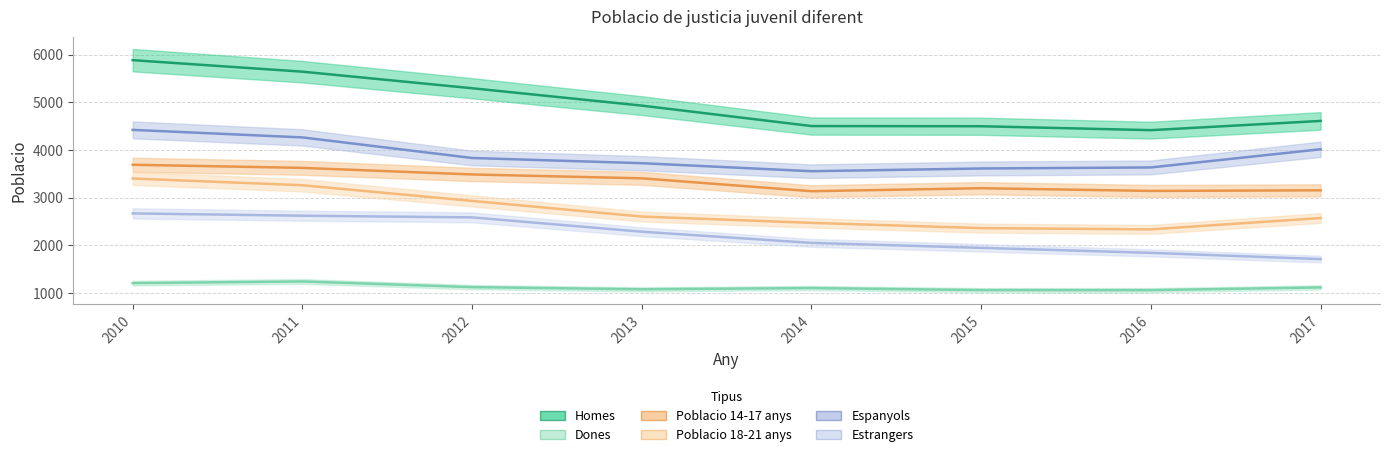

Rank the series at 2013 from highest to lowest value.

Homes, Espanyols, Poblacio 14-17 anys, Poblacio 18-21 anys, Estrangers, Dones